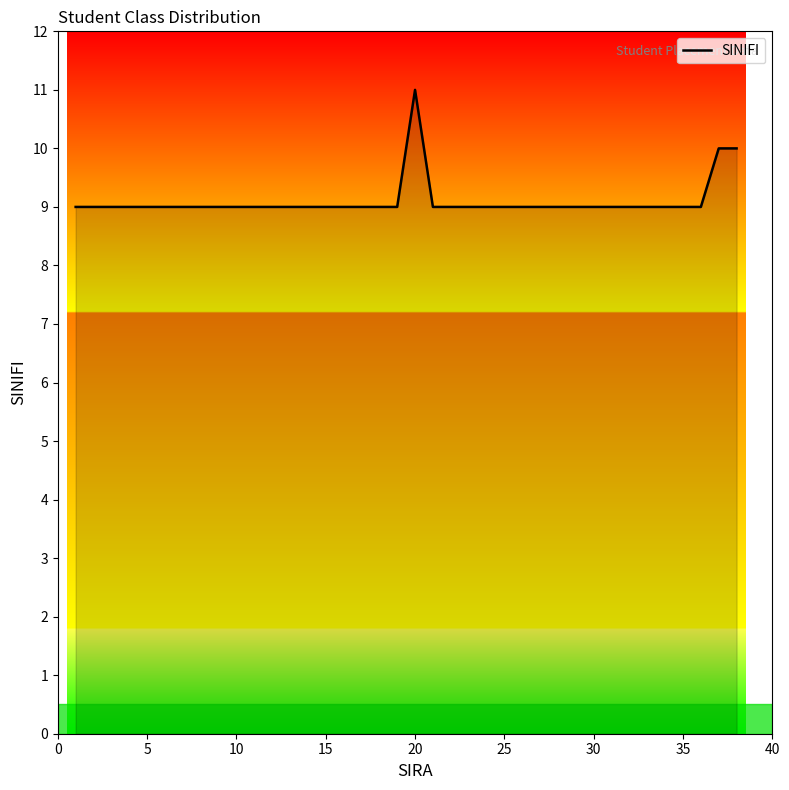

How many values are between 9 and 10?

37